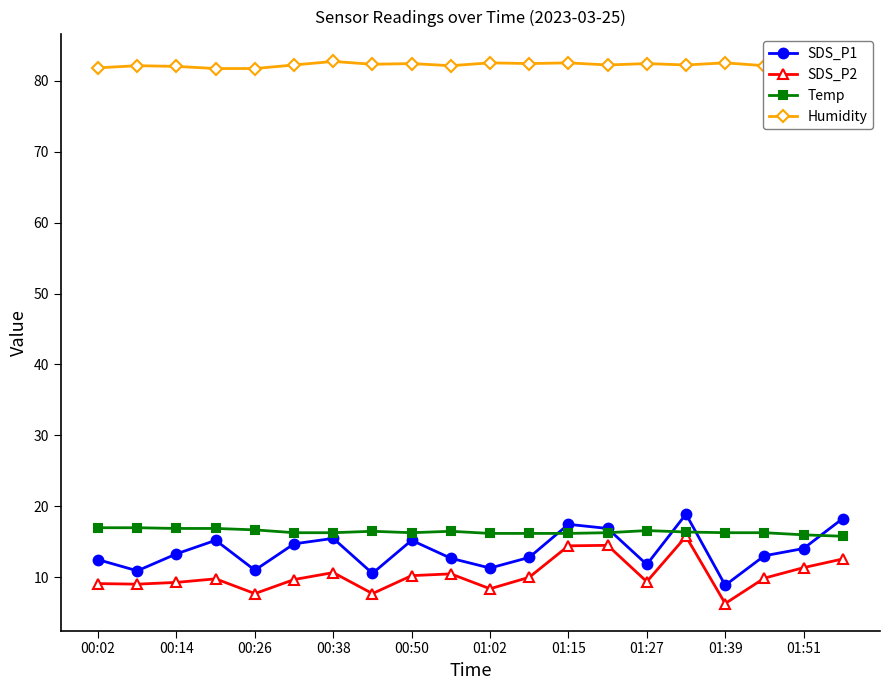

What is the value of the SDS_P2 point at the 15th from the left?

9.4